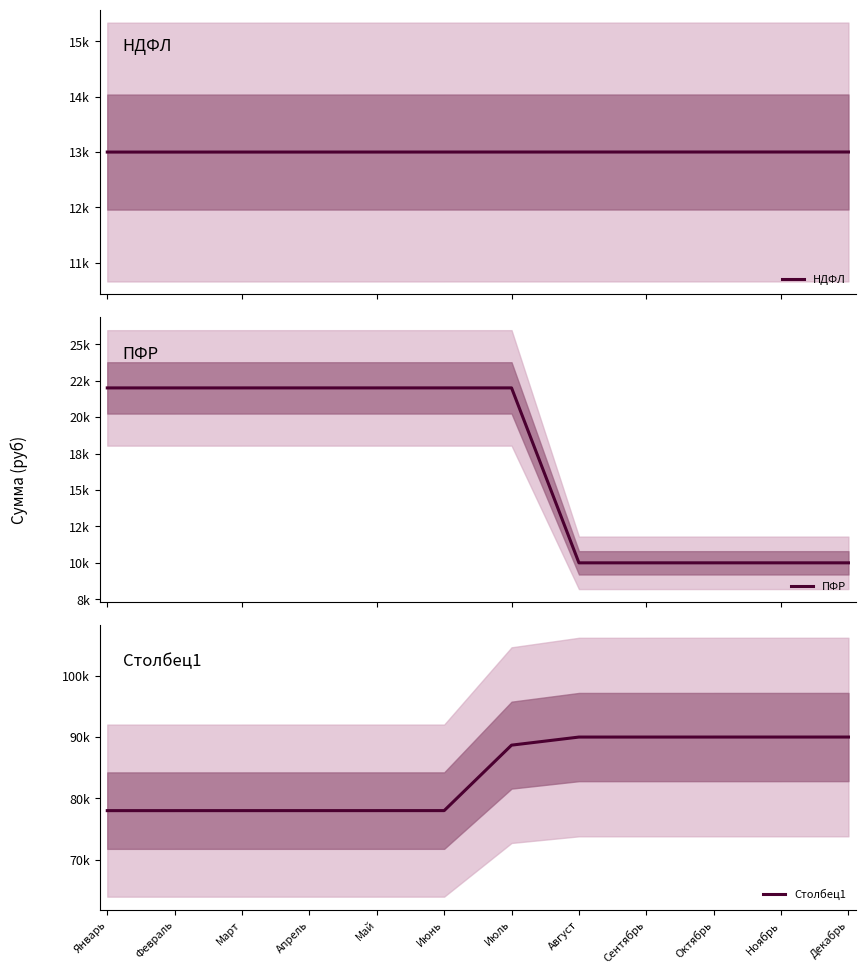

Which series has the widest spread of values?

Столбец1